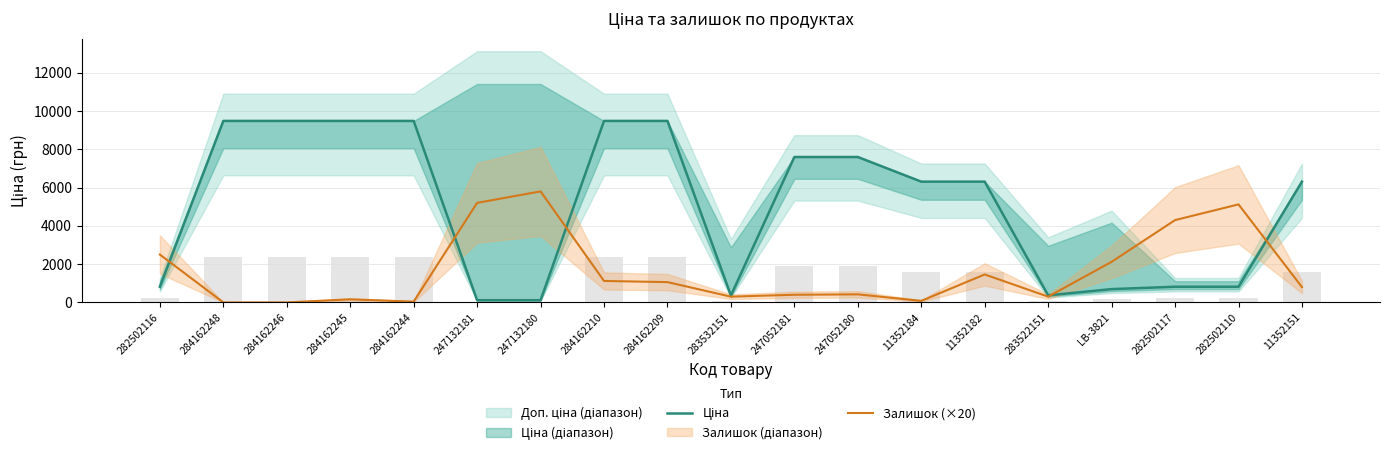

What is the total value across all series at 284162209?

10540.1